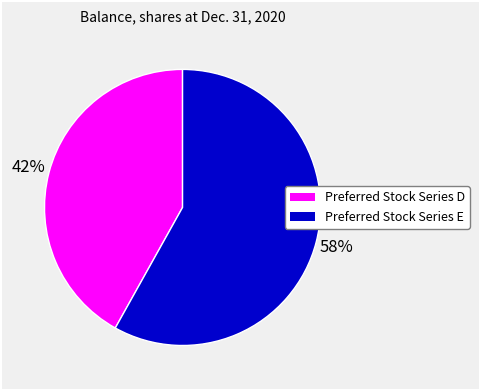

Which category has the smallest portion of the pie?

Preferred Stock Series D